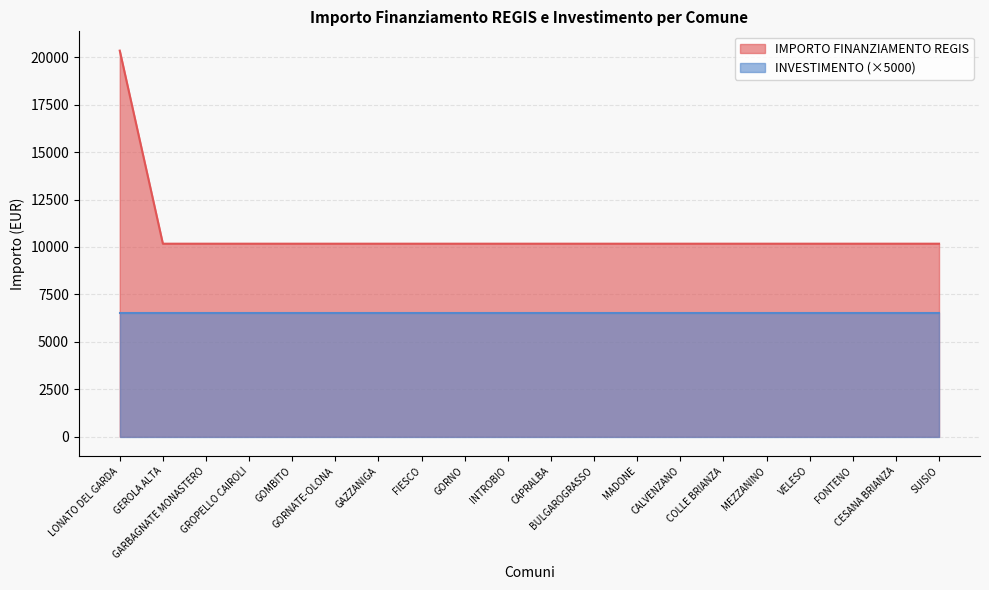

How many lines are shown in the chart?

2